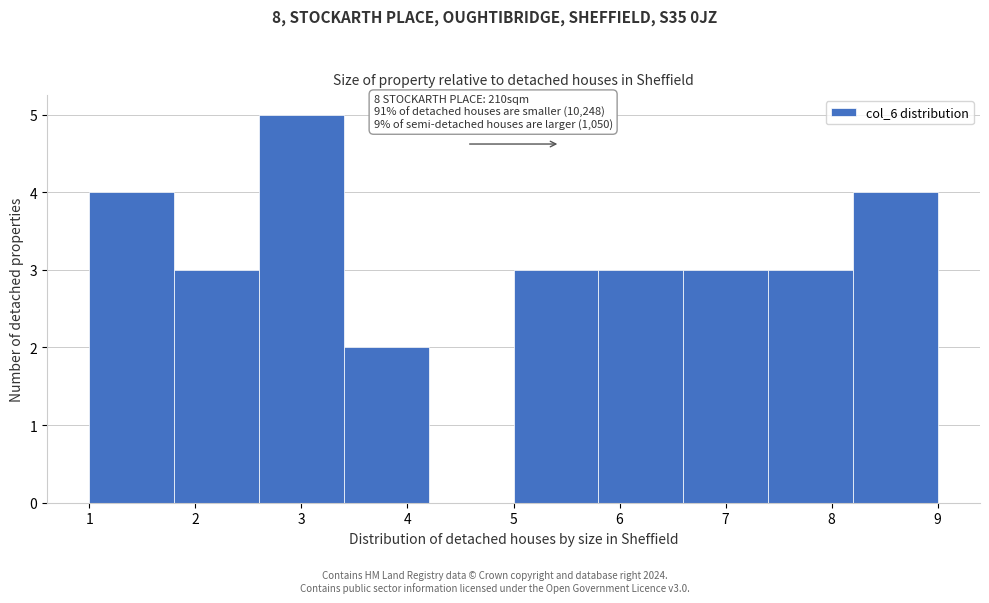

Over which range of the x-axis is the bar tallest?

2.6 to 3.4